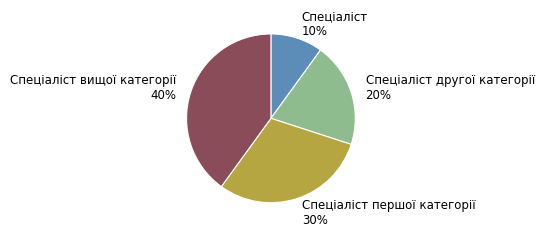

Rank the categories by value from lowest to highest.

Спеціаліст 10%, Спеціаліст другої категорії 20%, Спеціаліст першої категорії 30%, Спеціаліст вищої категорії 40%